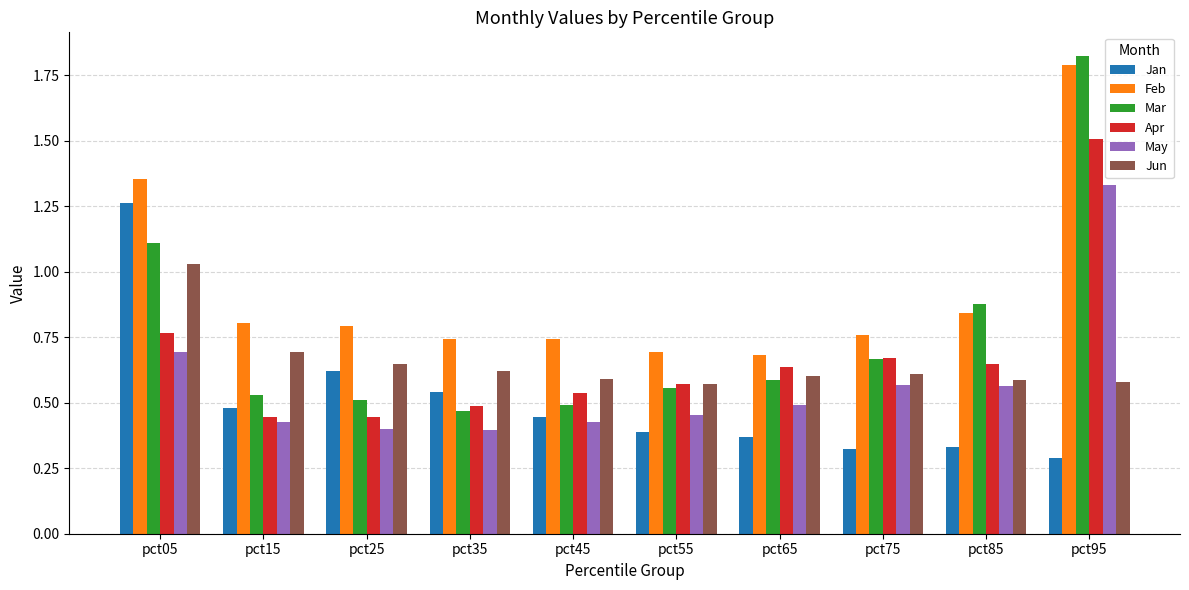

Is it true that Jun equals 0.6 at pct75?

True